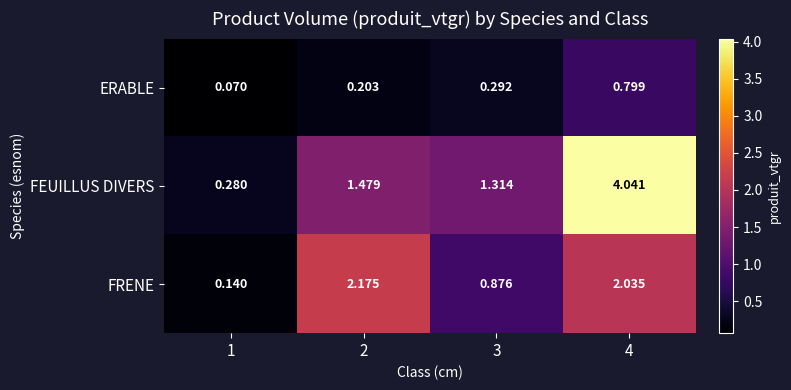

Which series has the largest range (max minus min)?

FEUILLUS DIVERS